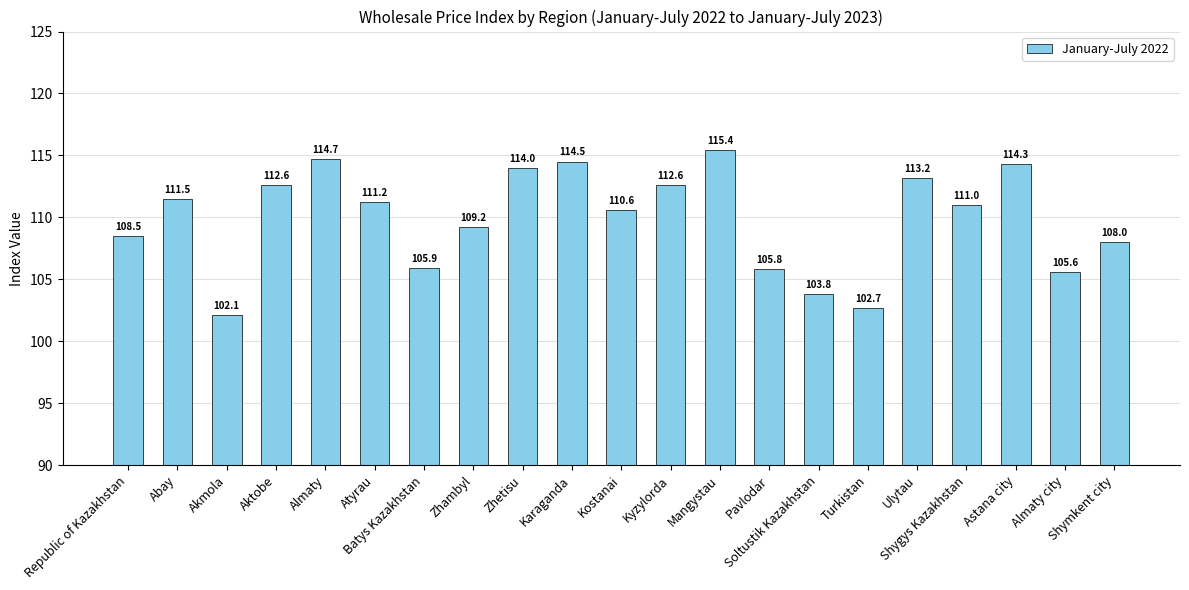

What is the average value?

109.9